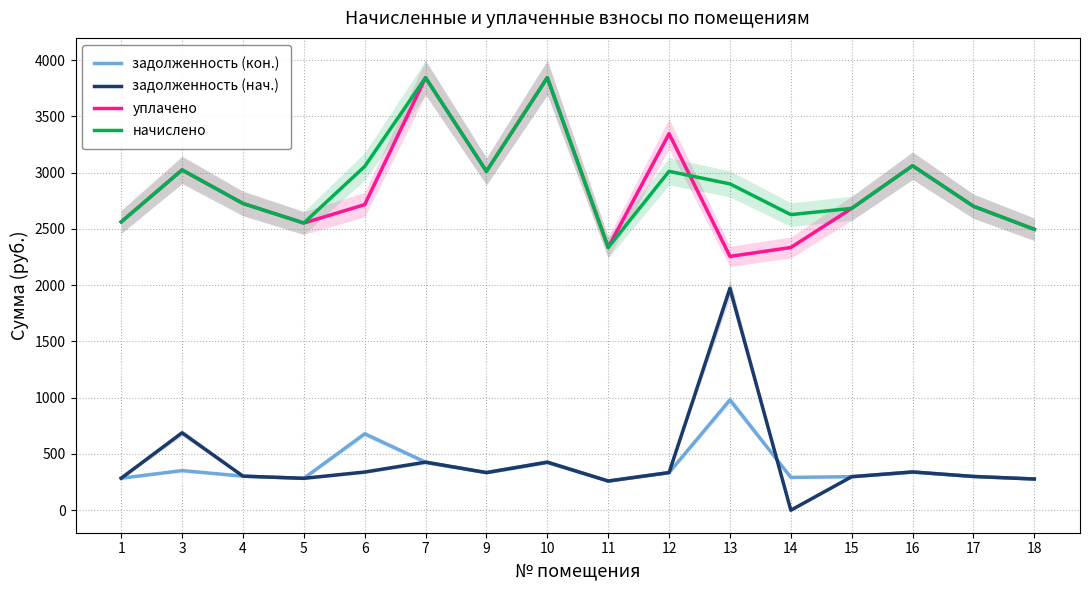

Reading left to right, list all the values displayed in this chart.

задолженность (кон.): 1=284.7	3=352.2	4=302.9	5=283.6	6=679.0	7=427.1	9=334.6	10=427.1	11=259.4	12=334.6	13=980.3	14=291.9	15=298.1	16=340.2	17=300.1	18=277.4
задолженность (нач.): 1=284.7	3=688.3	4=302.9	5=283.6	6=339.5	7=427.1	9=334.6	10=427.1	11=259.4	12=334.6	13=1971.5	14=0.0	15=298.1	16=340.2	17=300.1	18=277.4
уплачено: 1=2562.2	3=3024.3	4=2726.2	5=2552.3	6=2715.8	7=3844.0	9=3011.8	10=3844.0	11=2335.0	12=3346.5	13=2255.6	14=2335.0	15=2682.7	16=3061.5	17=2701.3	18=2496.4
начислено: 1=2562.2	3=3024.3	4=2726.2	5=2552.3	6=3055.3	7=3844.0	9=3011.8	10=3844.0	11=2335.0	12=3011.8	13=2900.1	14=2626.8	15=2682.7	16=3061.5	17=2701.3	18=2496.4